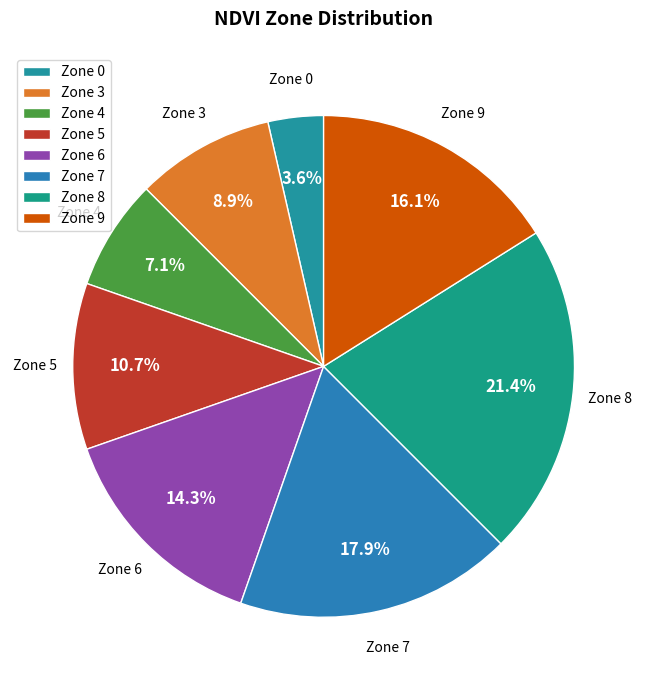

Is the sum of Zone 5 and Zone 4 greater than half?

No